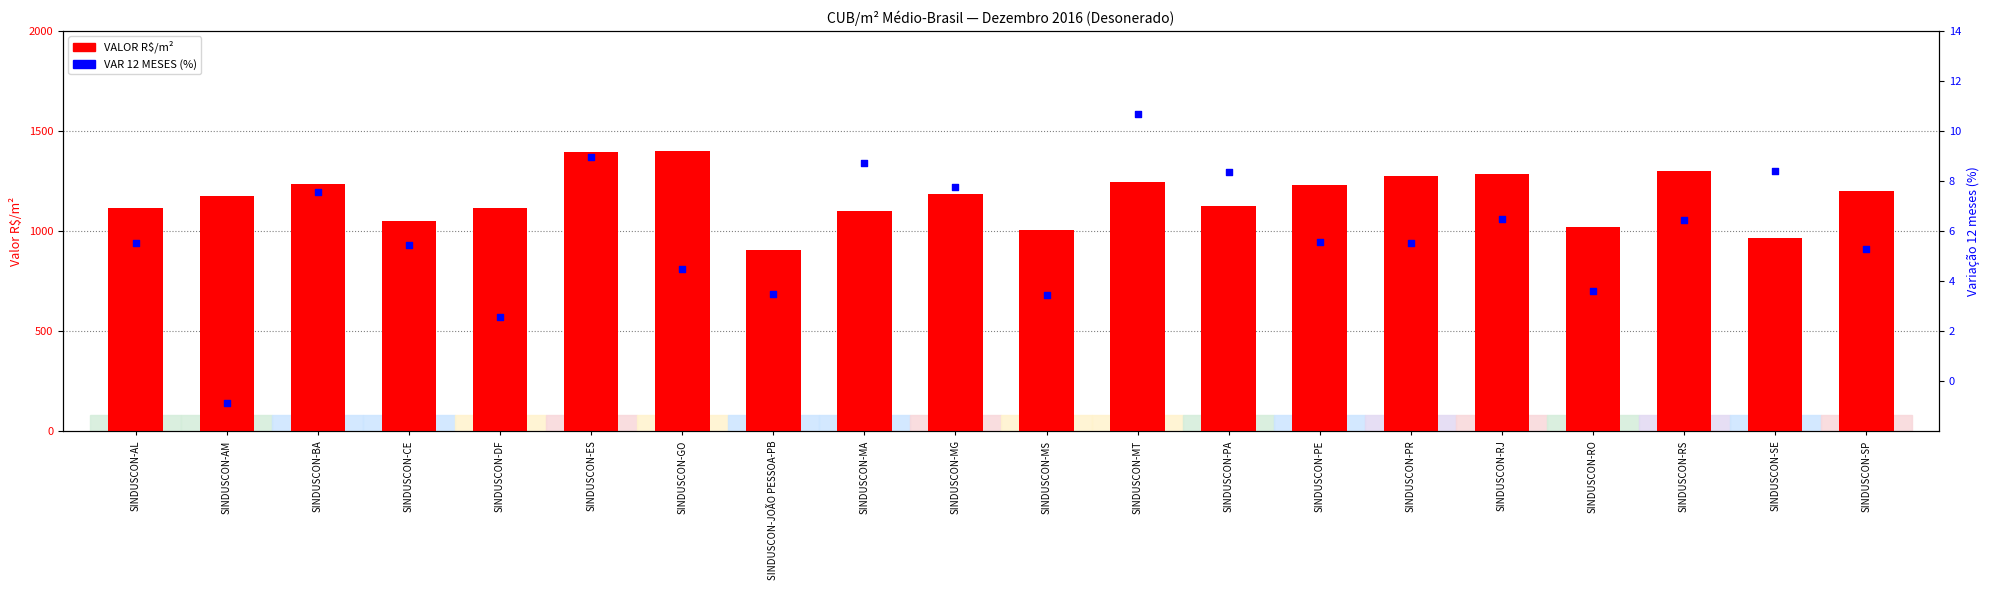

What is the total value across all series at SINDUSCON-RO?

1024.5